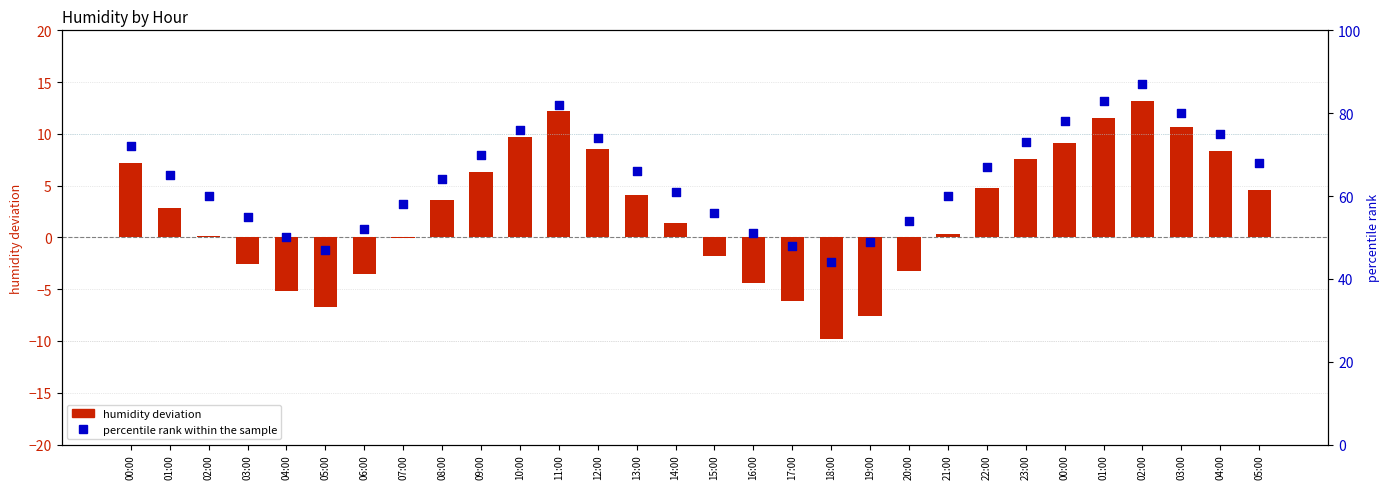

At which category is the sum across all series the highest?

02:00